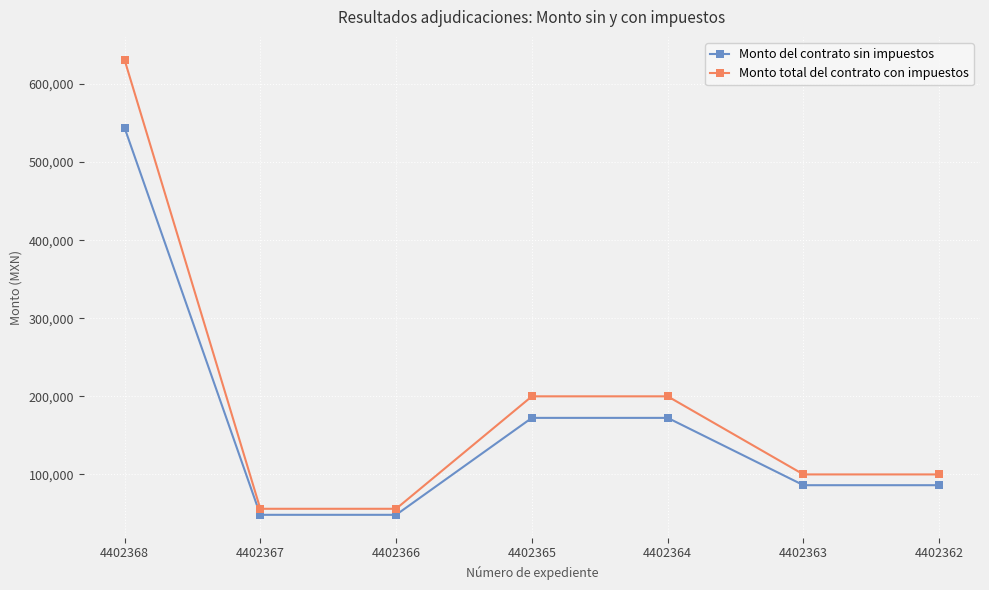

True or false: Monto total del contrato con impuestos and Monto del contrato sin impuestos cross at least once.

False